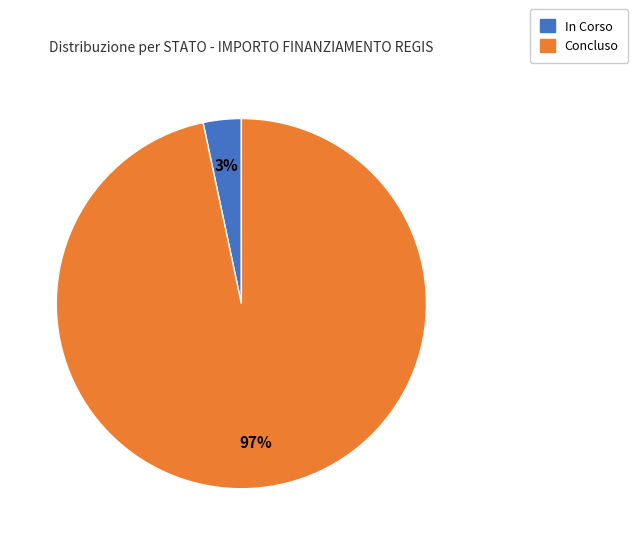

How many segments does this pie chart have?

2